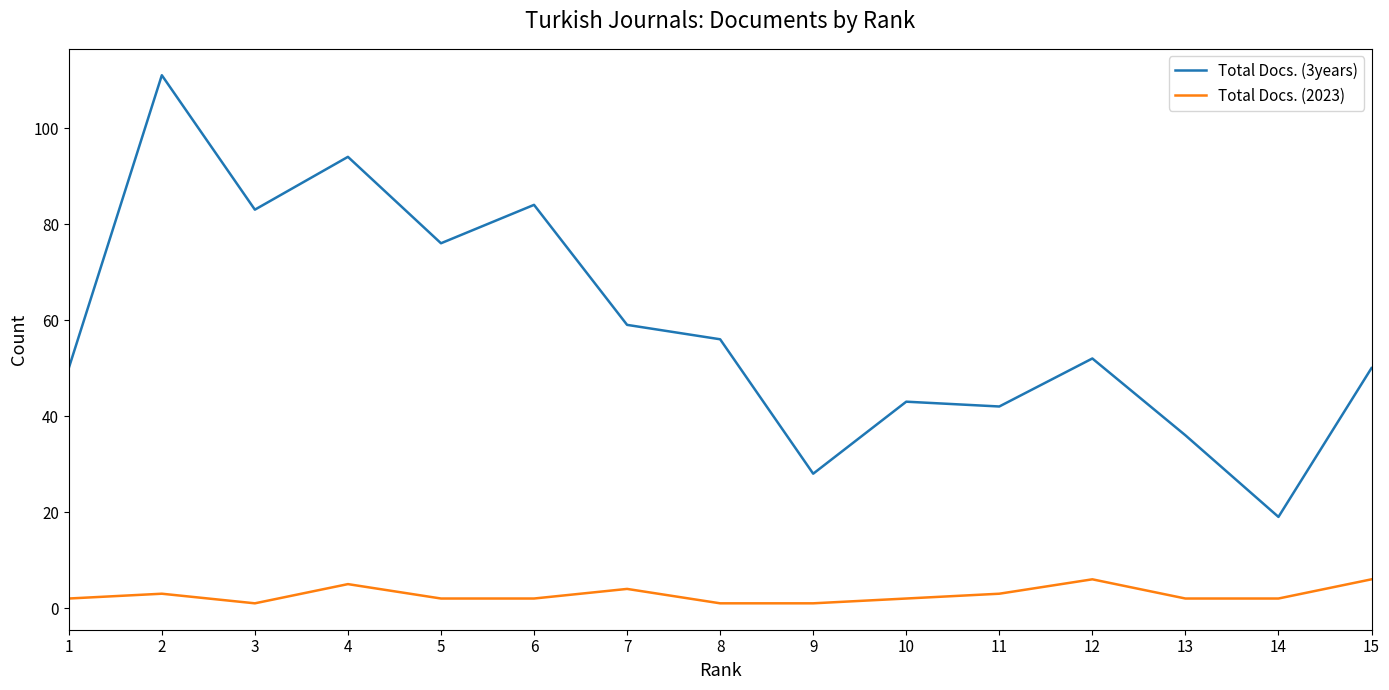

True or false: Total Docs. (3years) and Total Docs. (2023) intersect in this chart.

False